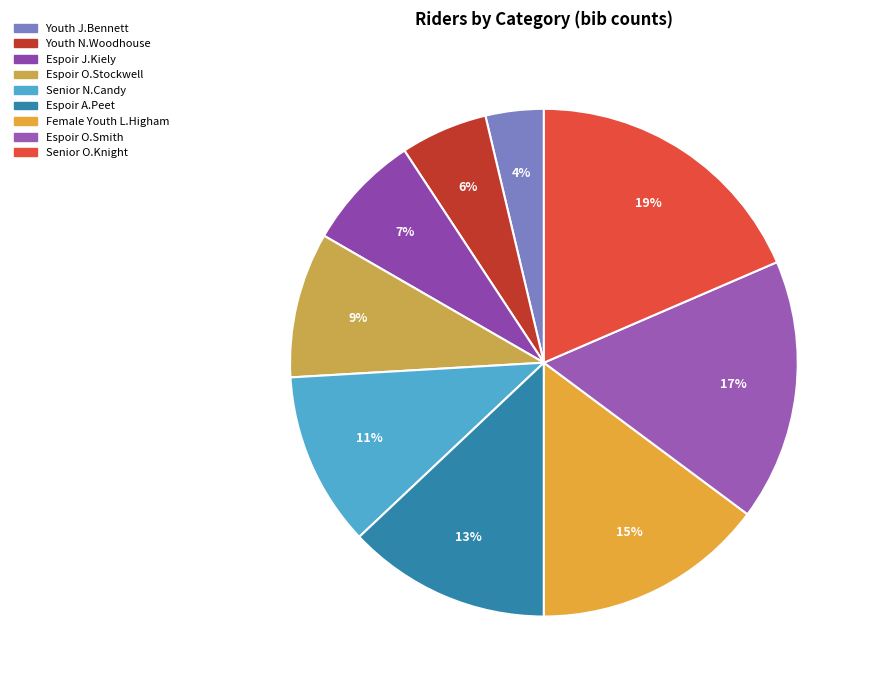

How many segments does this pie chart have?

9